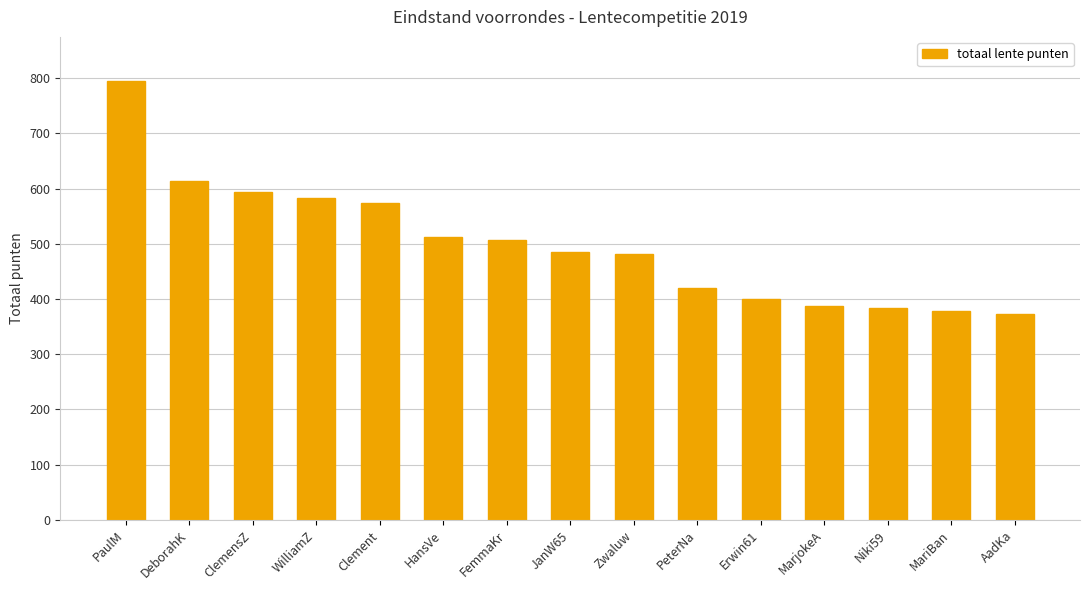

What is the smallest value displayed?

372